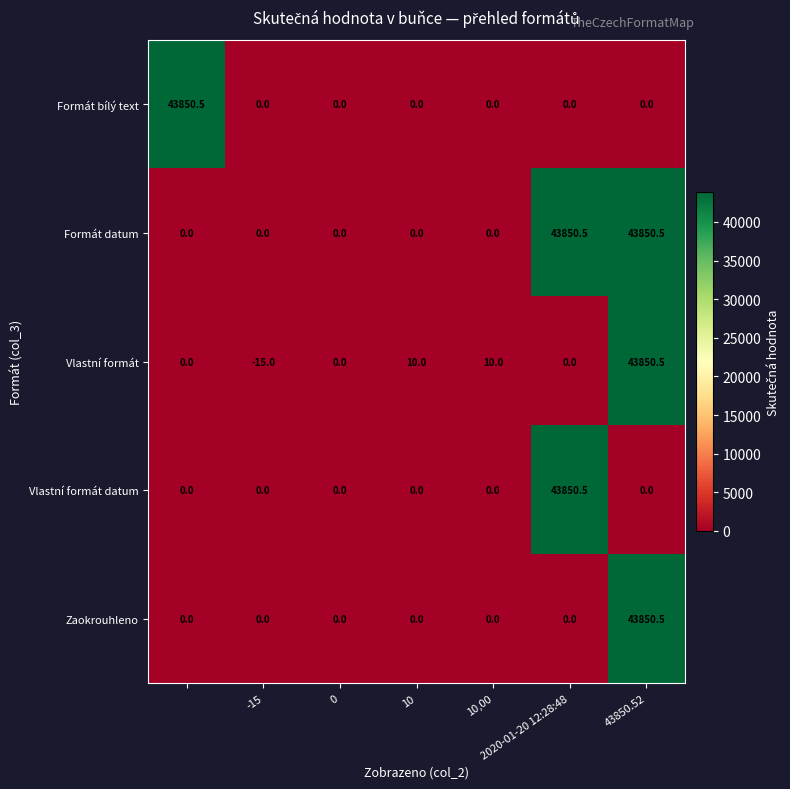

What is the smallest value displayed?

-15.0